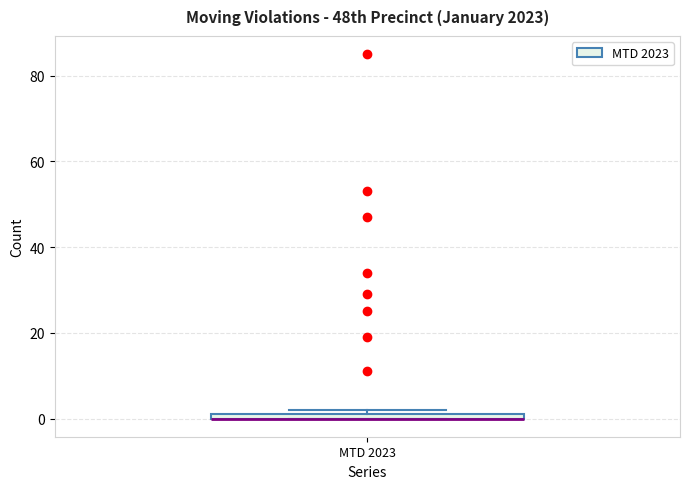

Where is the upper edge of the box for MTD 2023 on the y-axis? The values are not printed on the chart, so give them approximately, as read against the axis.

2